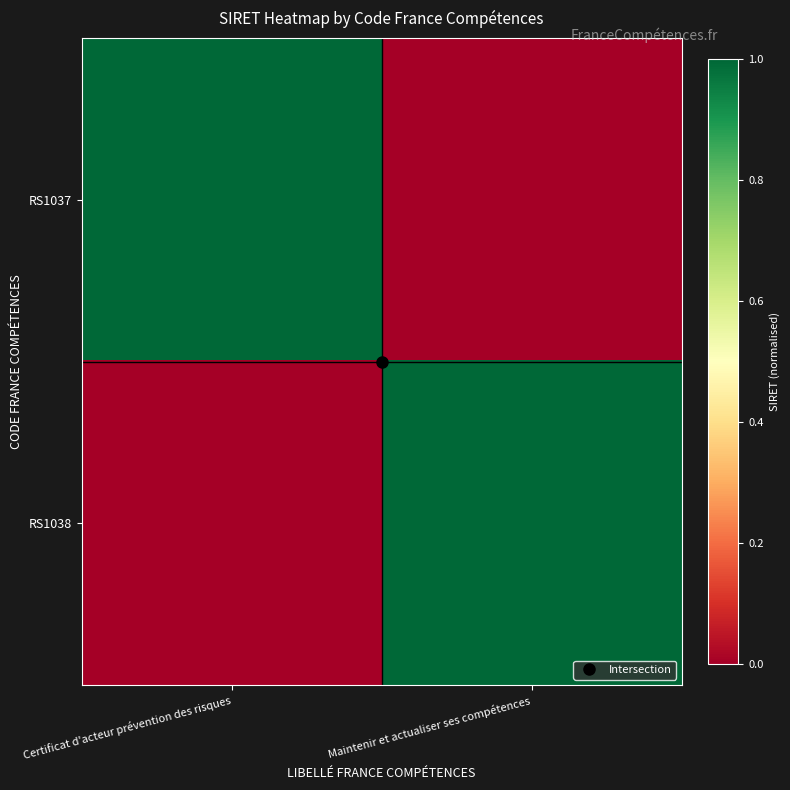

Rank the series at Certificat d'acteur prévention des risques from highest to lowest value.

RS1037, RS1038